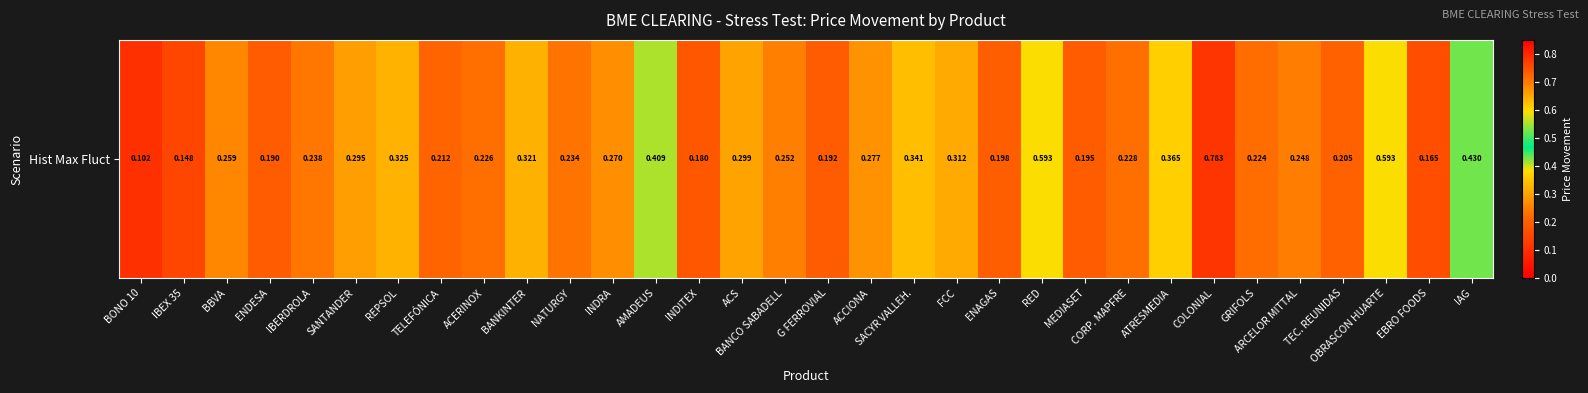

Reading left to right, what are all the values shown in this chart?

0.1	0.1	0.3	0.2	0.2	0.3	0.3	0.2	0.2	0.3	0.2	0.3	0.4	0.2	0.3	0.3	0.2	0.3	0.3	0.3	0.2	0.6	0.2	0.2	0.4	0.8	0.2	0.2	0.2	0.6	0.2	0.4